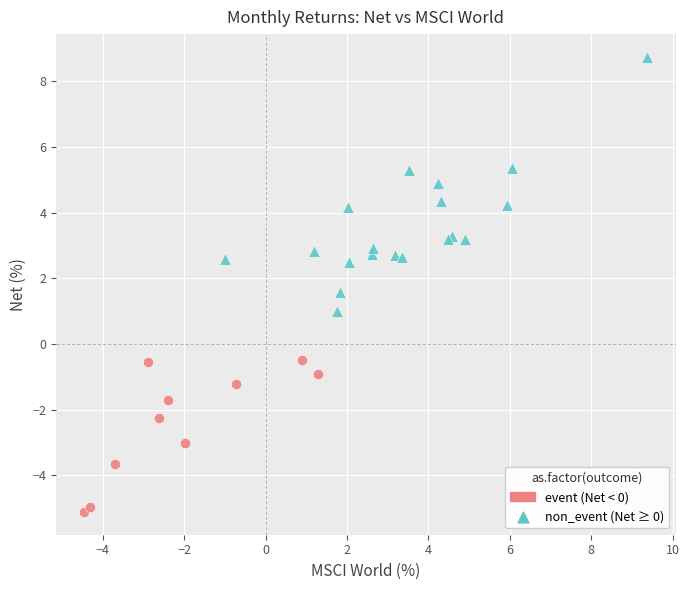

What are all the series names shown in the legend?

event (Net < 0), non_event (Net ≥ 0)